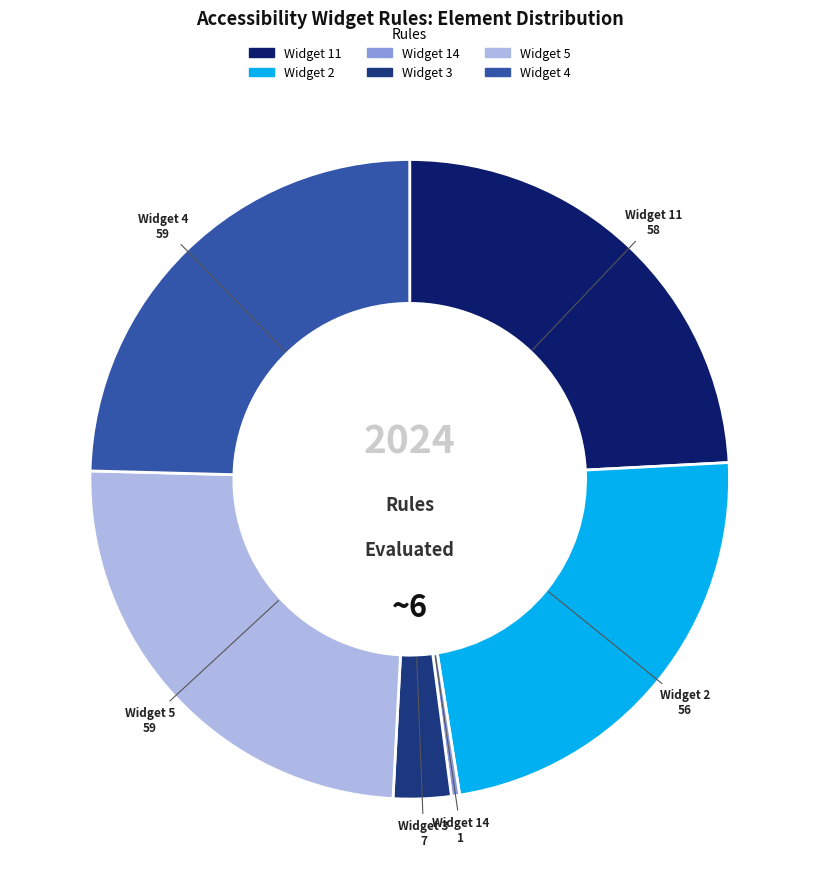

Is there a majority slice in this chart?

No